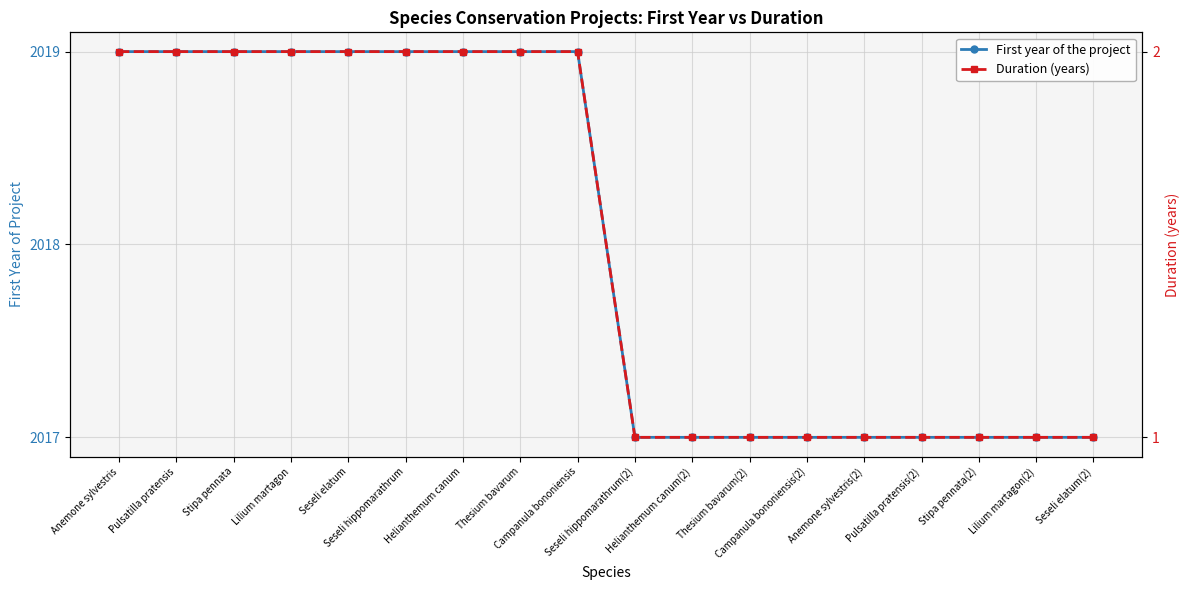

At how many categories does at least one series exceed 1456?

18